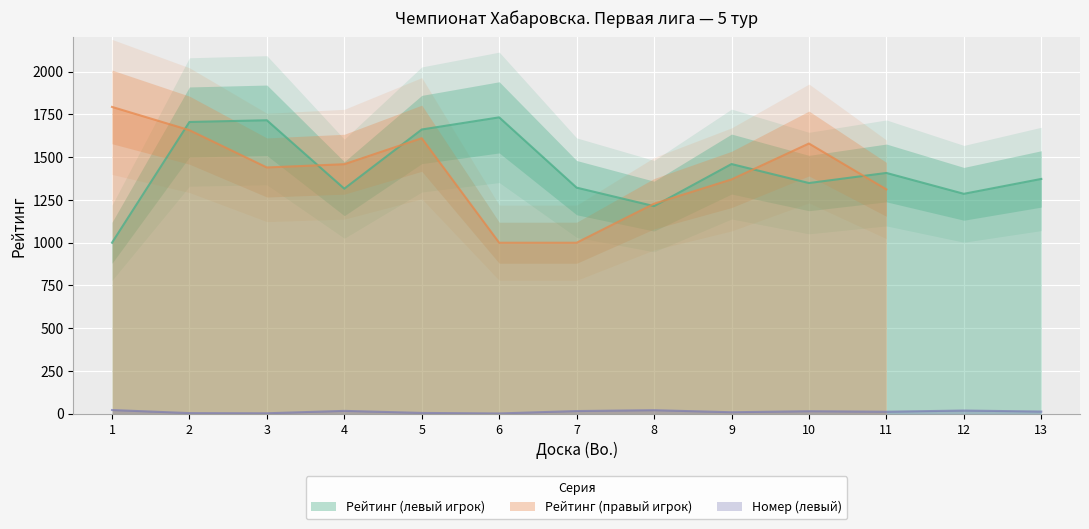

Read the Рейтинг (левый игрок) value at 10, to the nearest 10.

1350